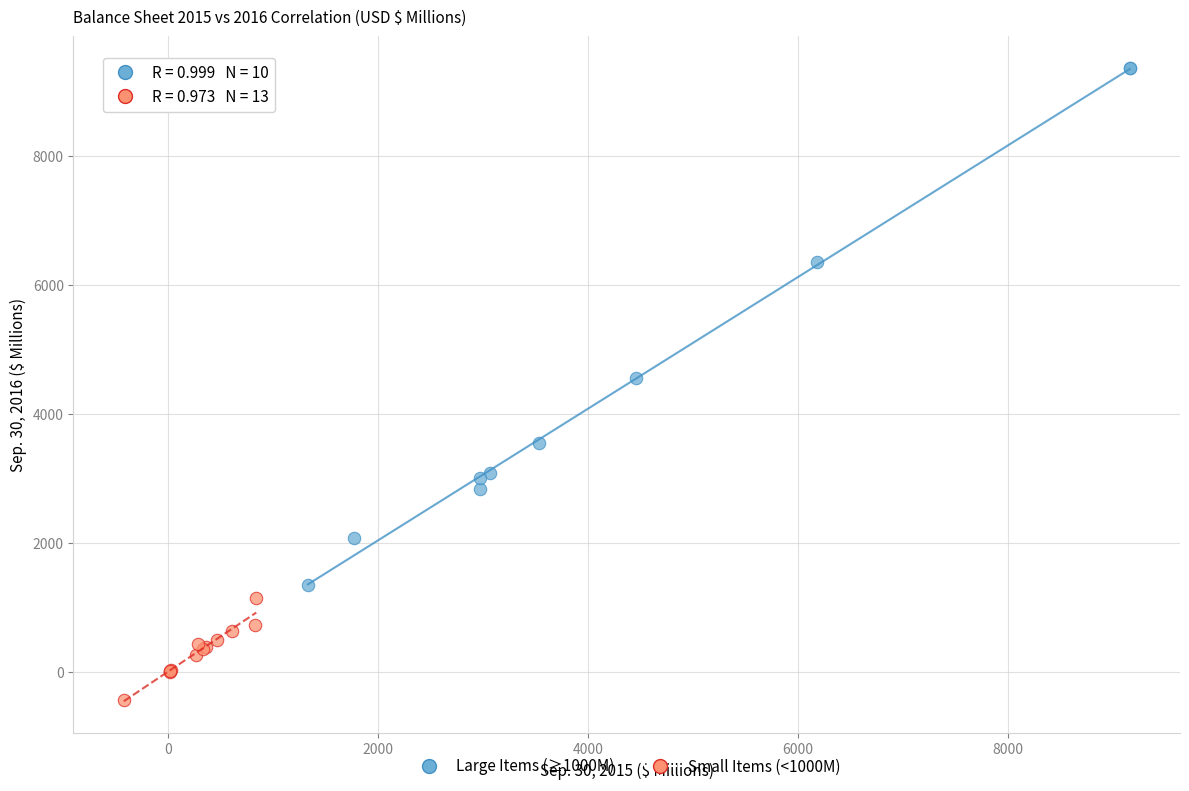

Which series contains the lowest Y value?

Small Items (<1000M)